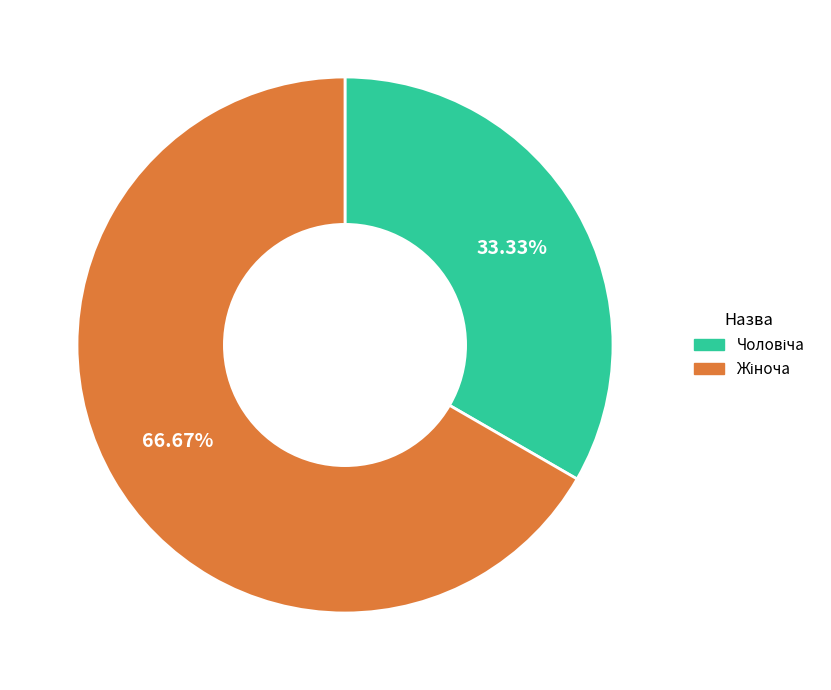

Does any single category account for the majority?

Yes